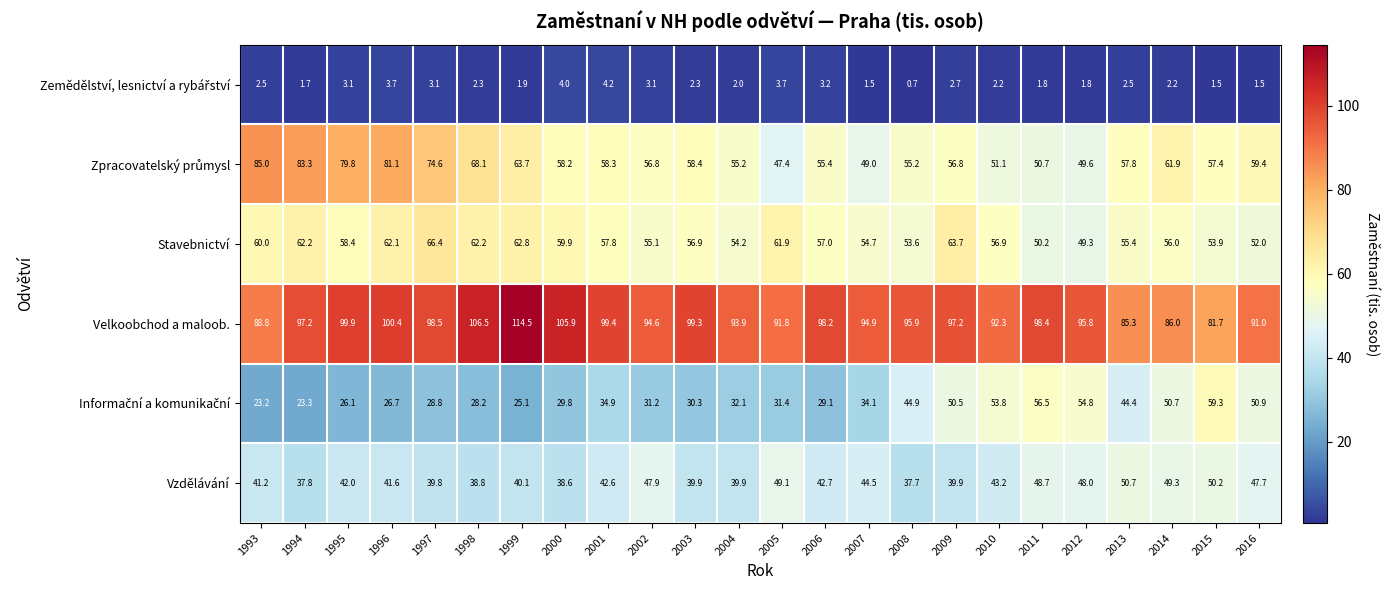

Is it true that Stavebnictví equals 62.2 at 1998?

True